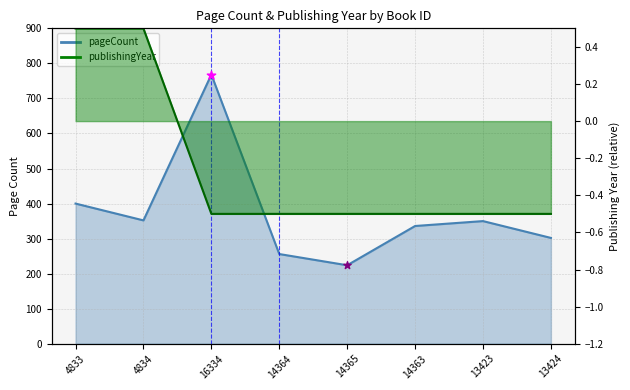

Is the value of publishingYear at 4834 greater than the value of pageCount at 13423?

No